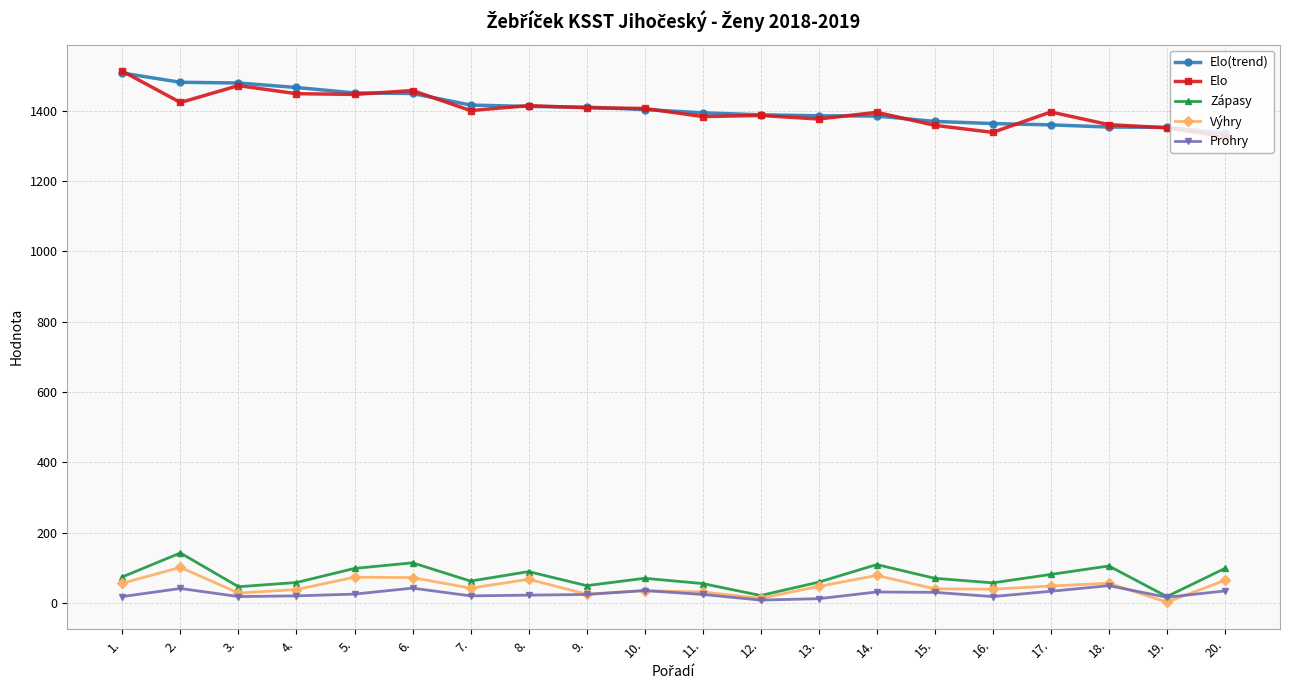

At how many categories does at least one series exceed 1022?

20